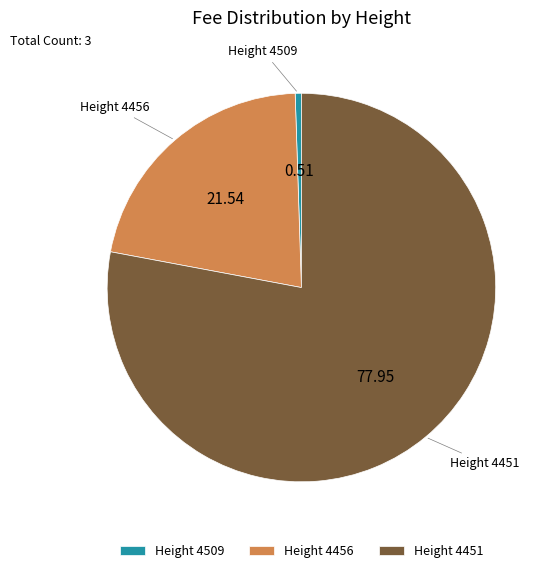

Count the number of slices in the pie.

3